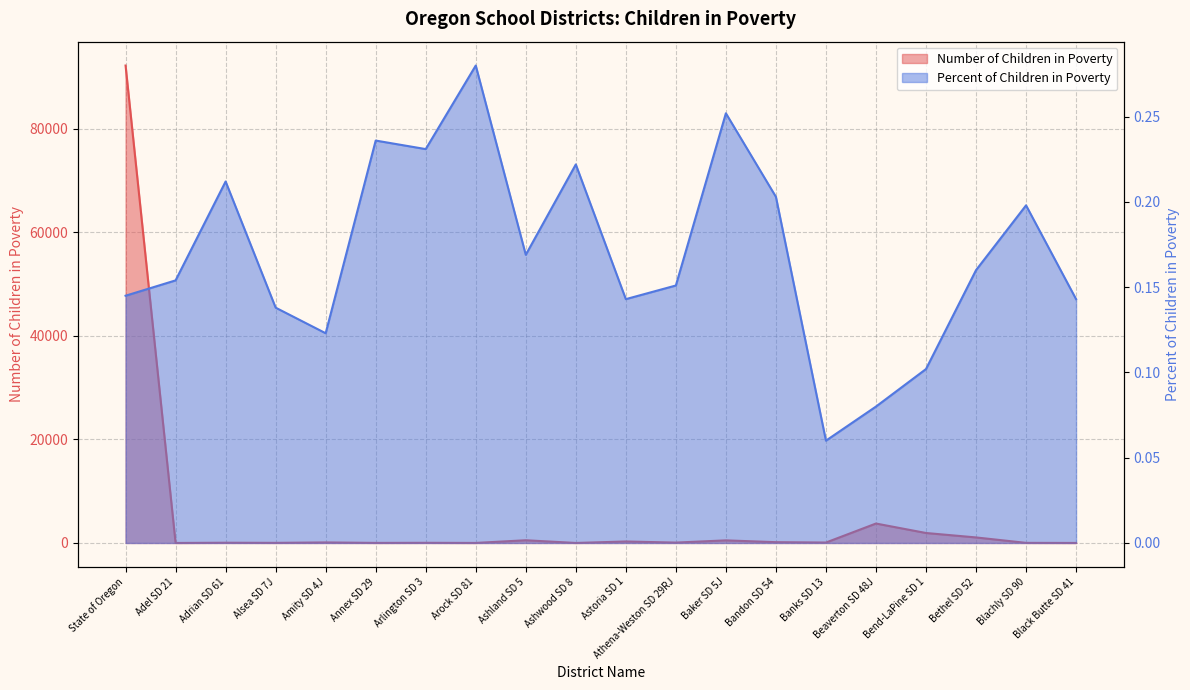

Where is the first local maximum for Percent of Children in Poverty?

Adrian SD 61